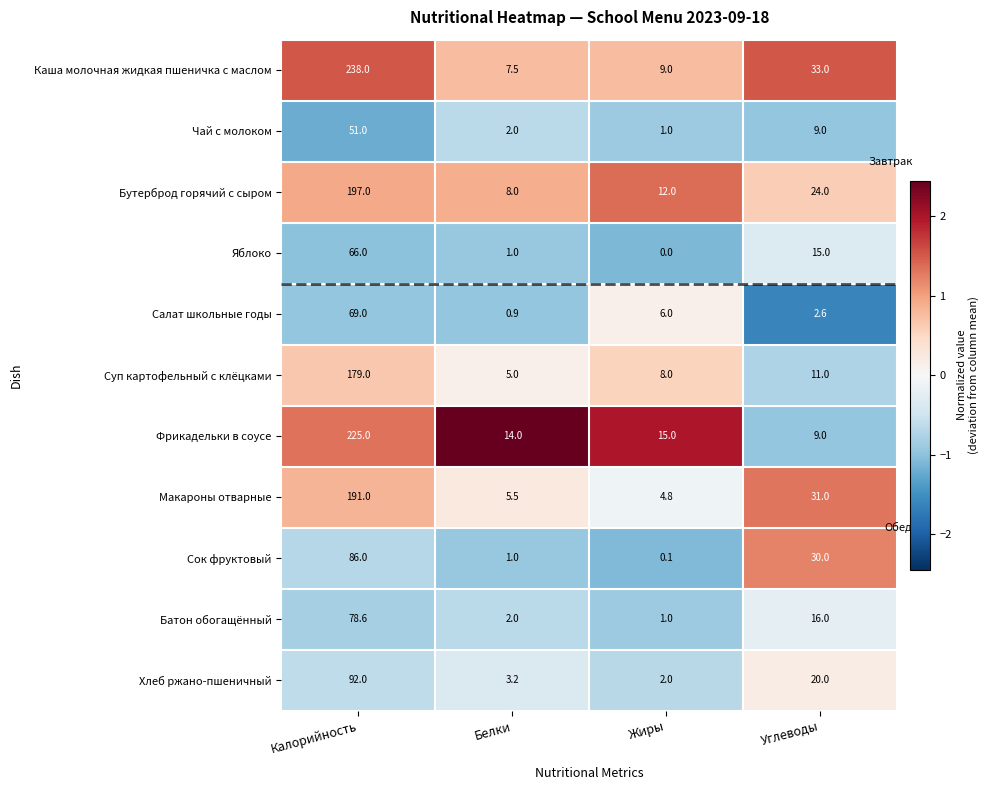

What value does the Суп картофельный с клёцками series have at Углеводы?

11.0